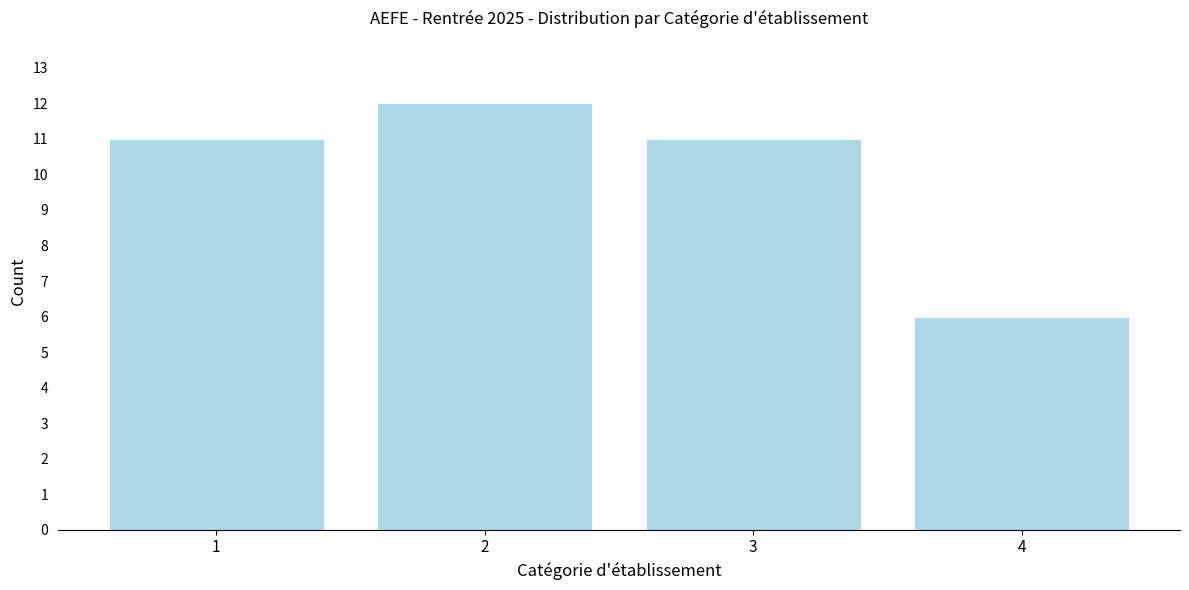

Reading left to right, list all the values displayed in this chart.

1=11	2=12	3=11	4=6